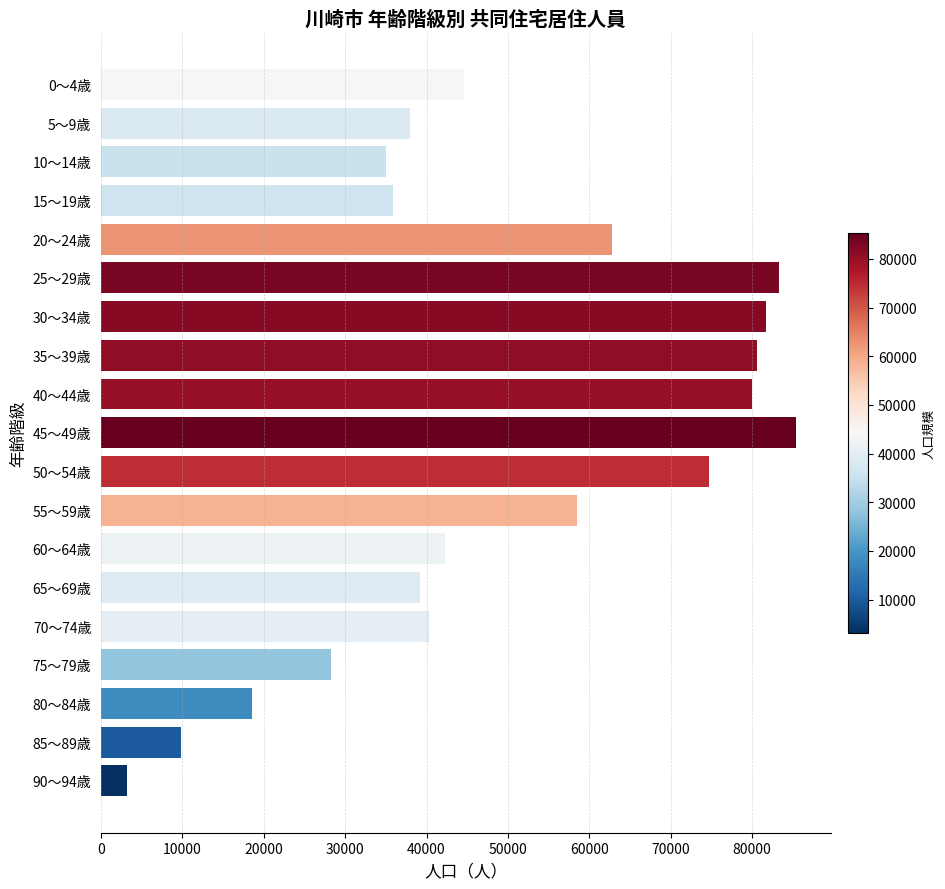

Which has a higher value, 55～59歳 or 80～84歳?

55～59歳